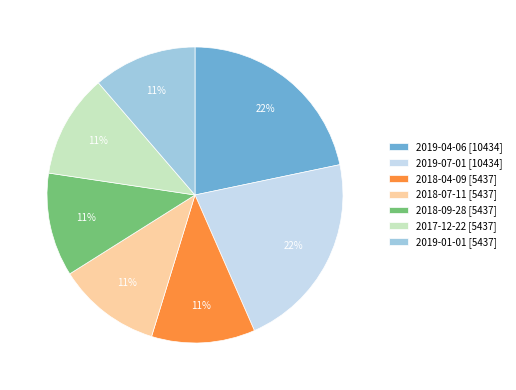

Is the sum of 2019-07-01 [10434] and 2017-12-22 [5437] greater than half?

No